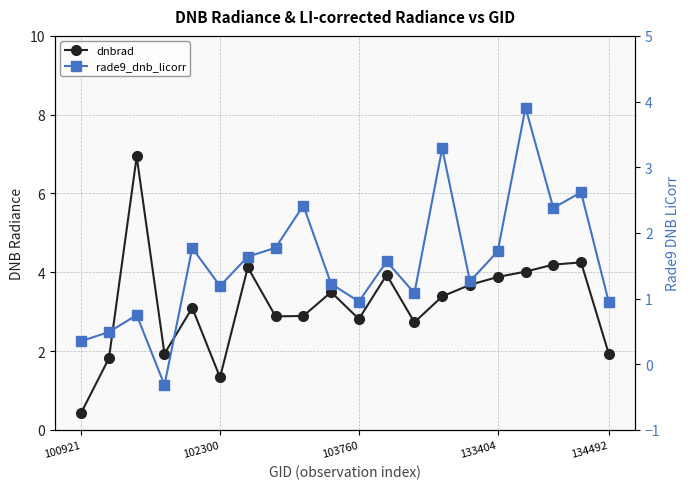

True or false: rade9_dnb_licorr and dnbrad intersect in this chart.

False